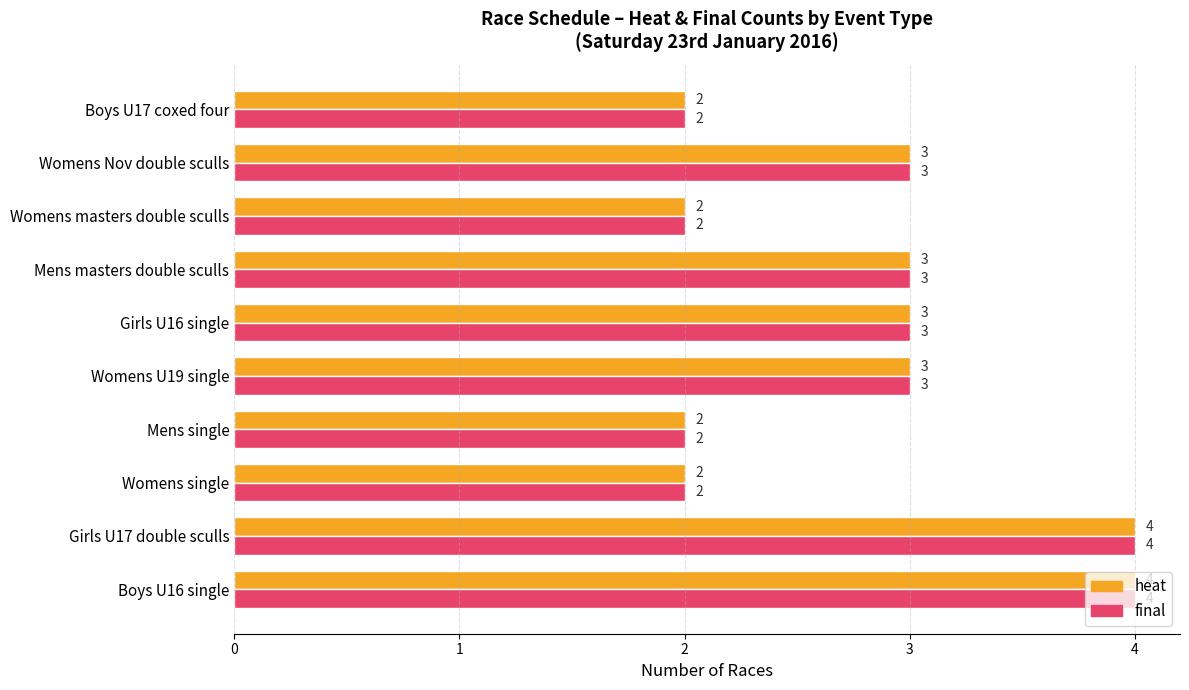

What is the sum of all heat values?

28